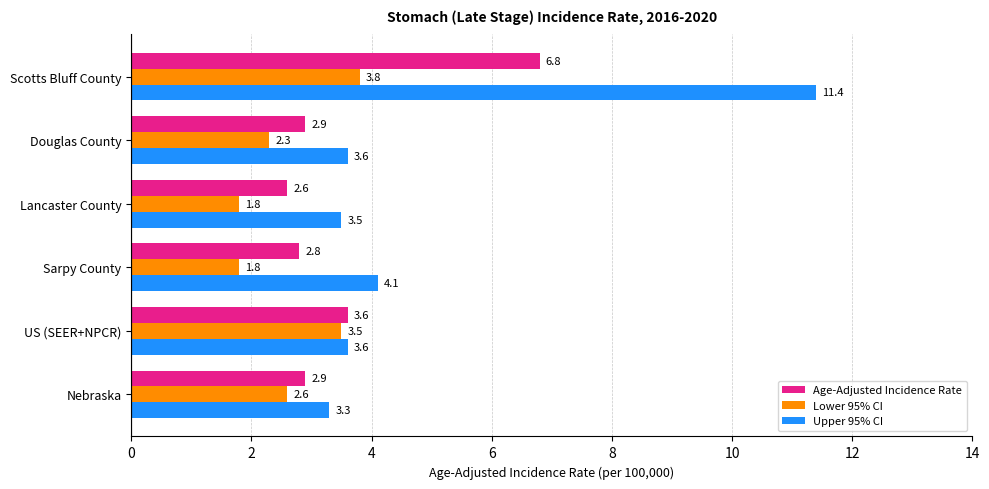

The Upper 95% CI series shows 3.6 at Douglas County. True or false?

True